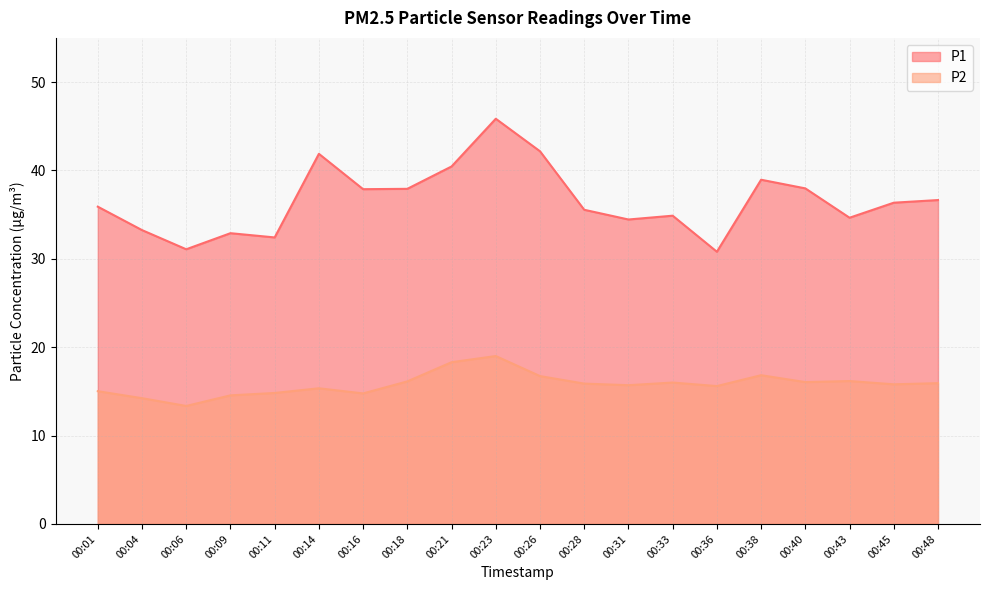

What is the value of the P2 point at the 9th from the left?

18.3